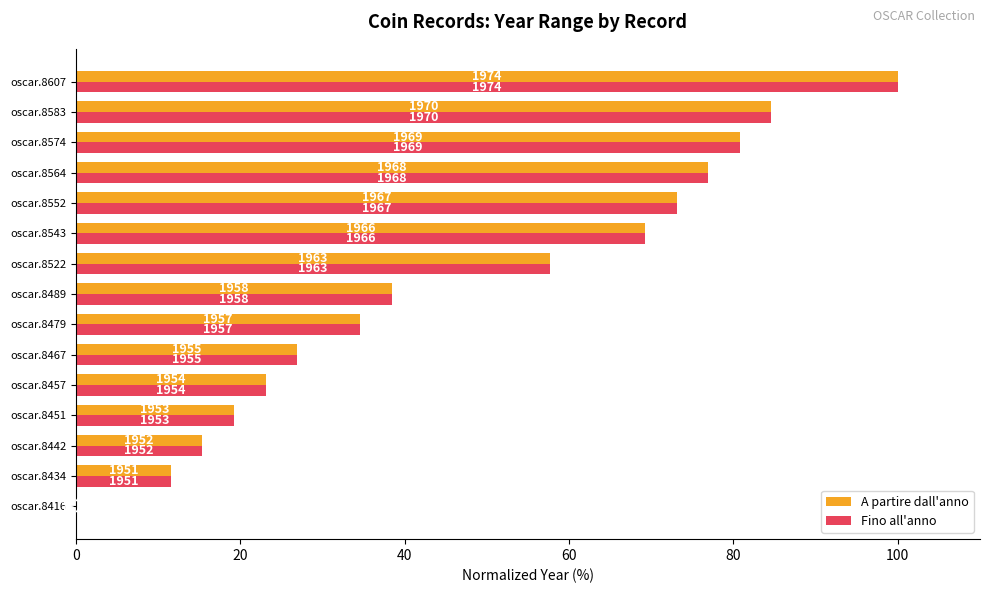

Which series has the largest total across all categories?

A partire dall'anno